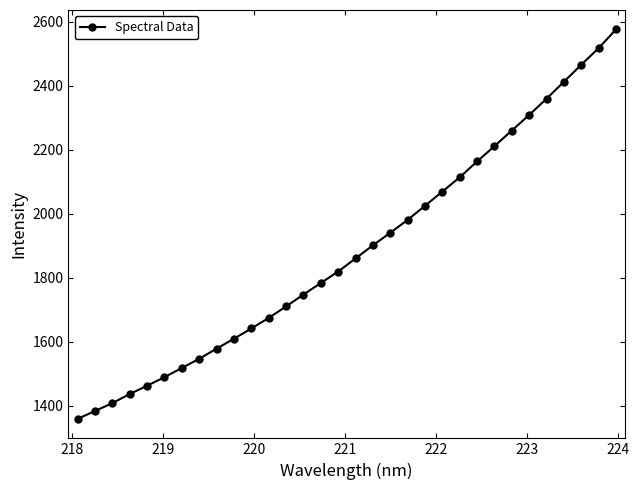

What is the difference between the maximum and minimum values?

1217.4